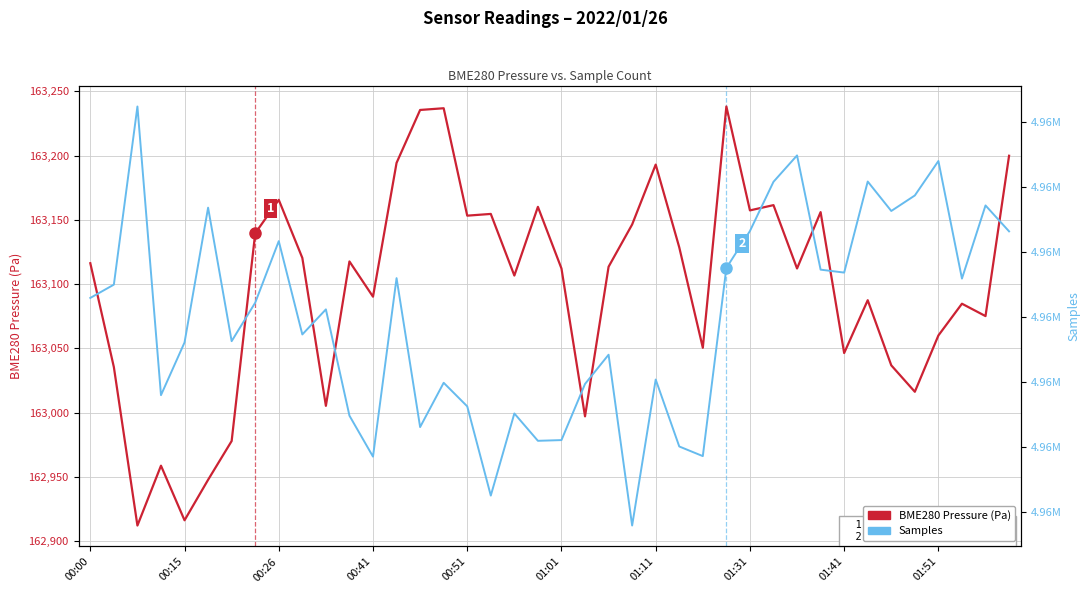

How many data points in BME280 Pressure (Pa) are above 163113?

20